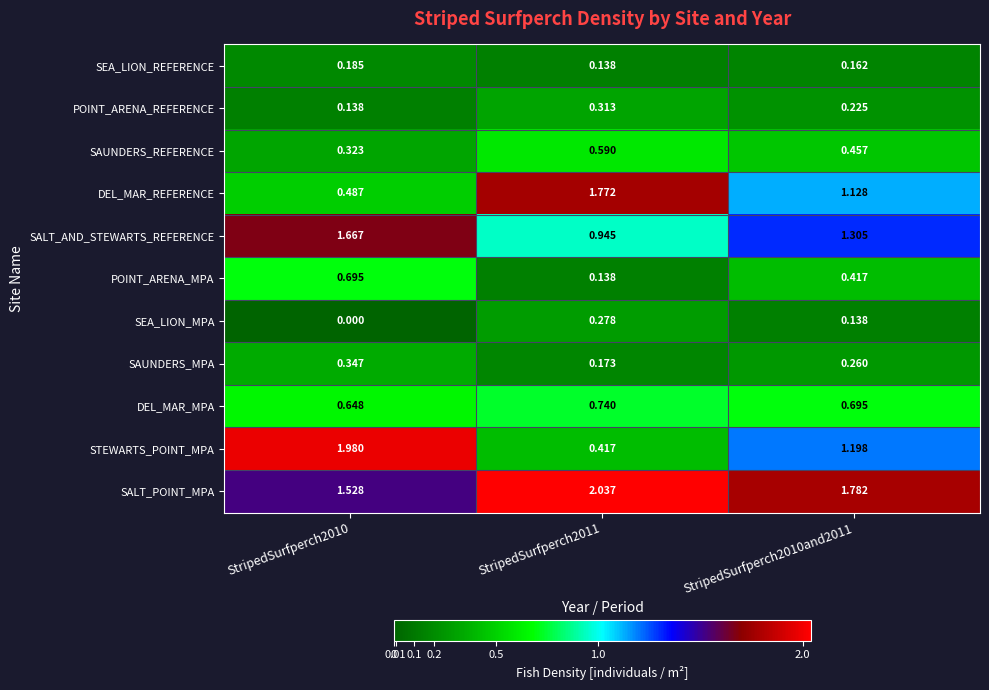

Which series has the largest total across all categories?

SALT_POINT_MPA